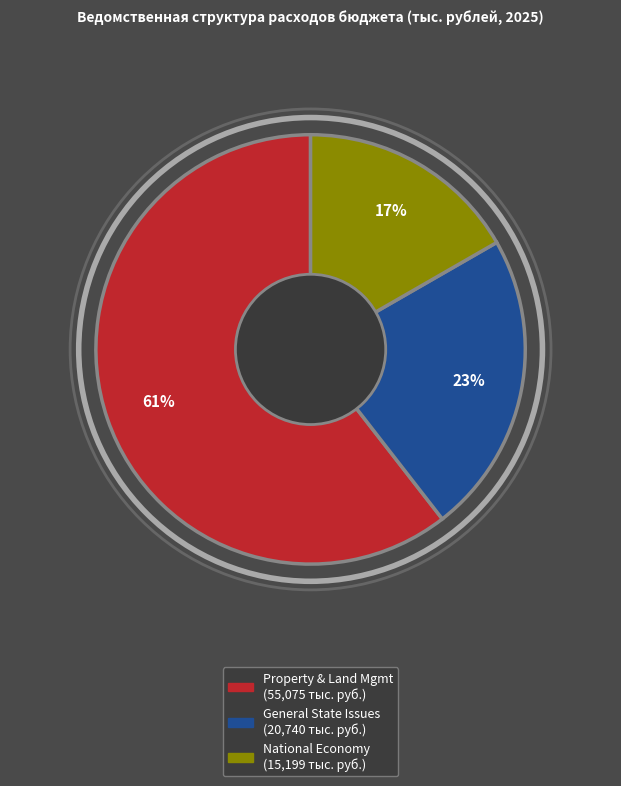

To the nearest percent, what is the average slice percentage?

33%